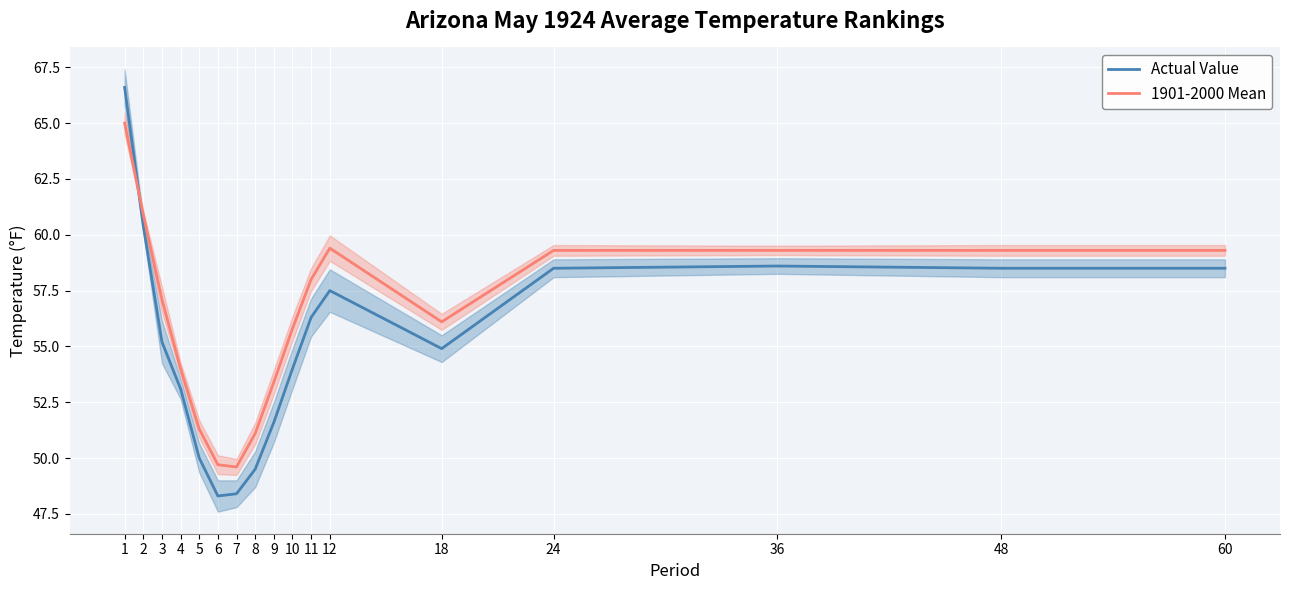

What is the total value across all series at 4?

107.1